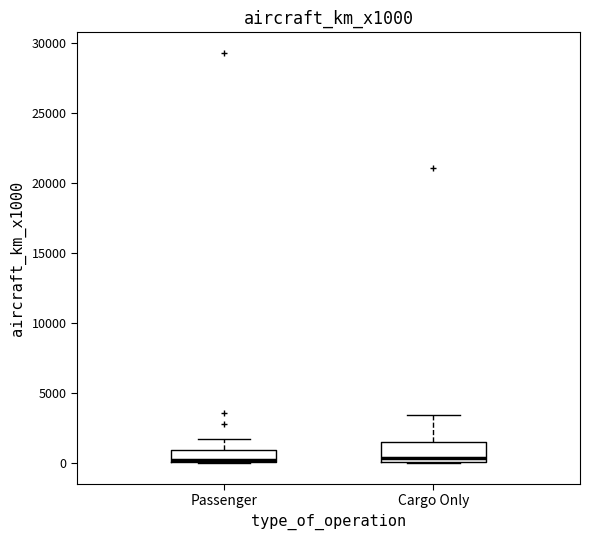

Reading left to right, transcribe this box plot: for each box, give where its median line is, the range the box spans, and where its two whiskers end, as read against the y-axis. The values are not printed on the chart, so give them approximately, as read against the axis.

Passenger: median 500 (drawn on the box's lower edge), box 0 to 1000, whiskers 0 to 1500
Cargo Only: median 500, box 0 to 1500, whiskers 0 to 3500